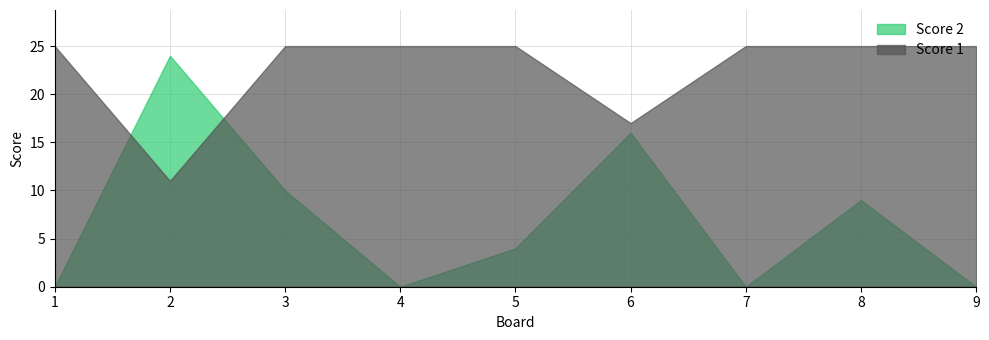

Read the Score 1 value at 4, to the nearest 5.

25